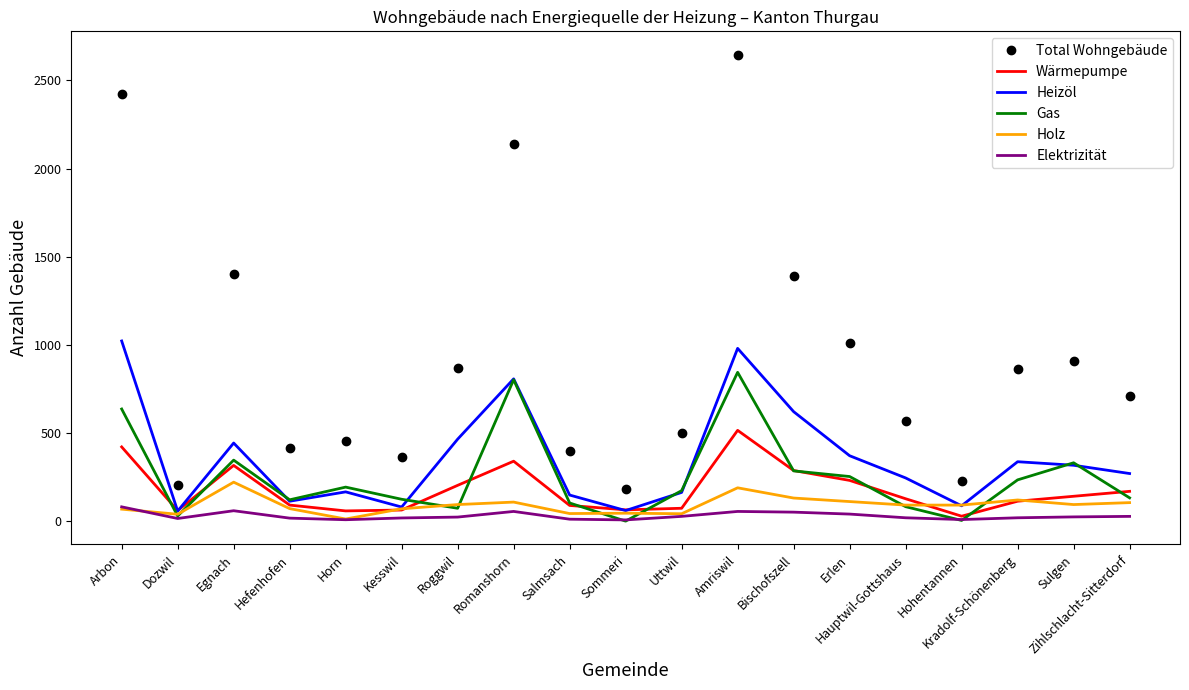

Which series has the largest range (max minus min)?

Total Wohngebäude